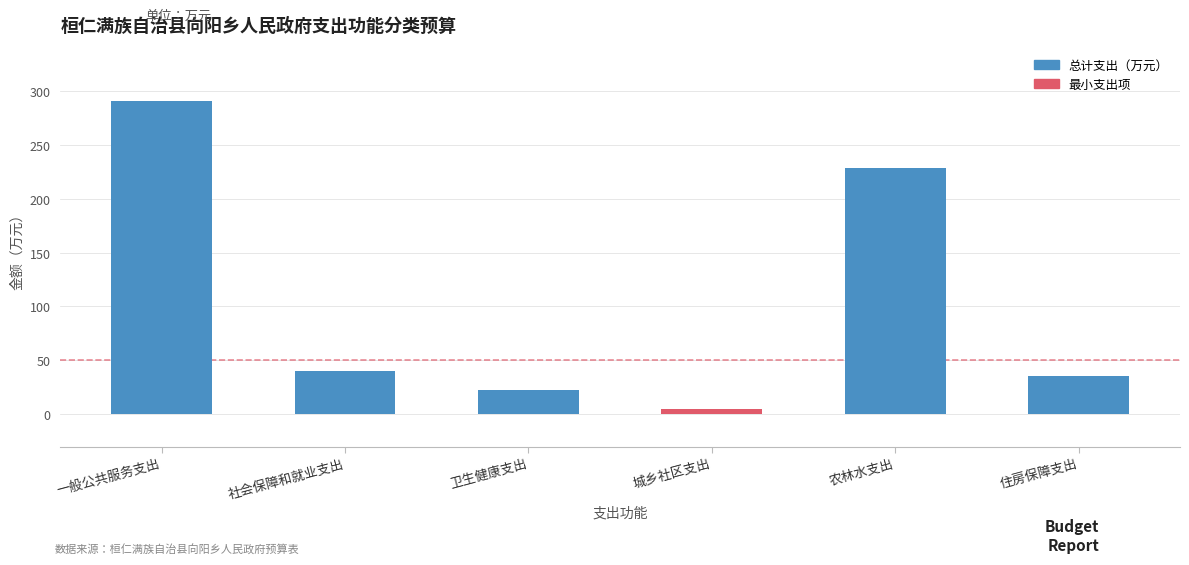

Does the chart contain any negative values?

No